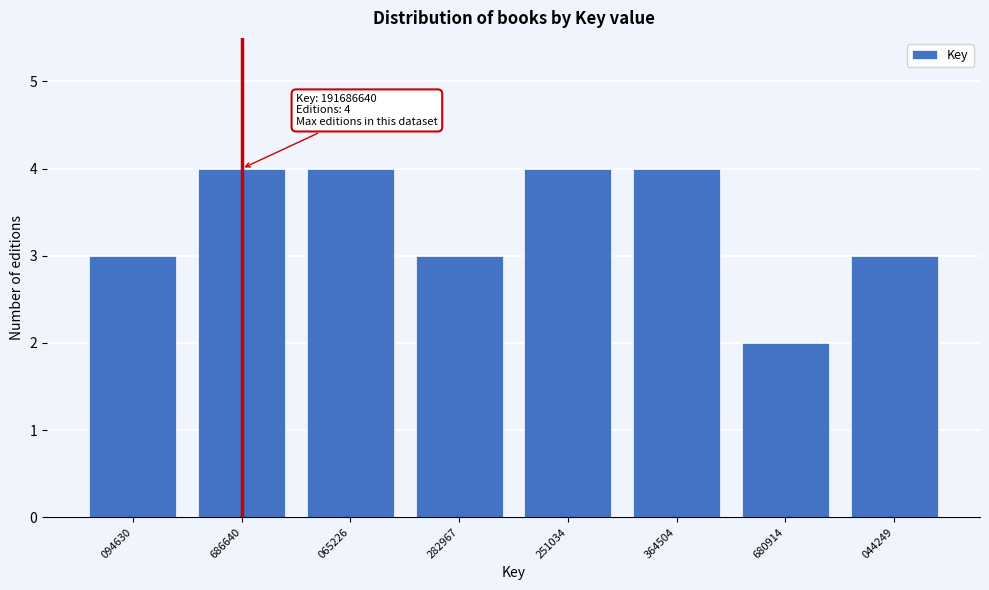

Reading left to right, extract all data points from this chart.

094630=3	686640=4	065226=4	282967=3	251034=4	364504=4	680914=2	044249=3